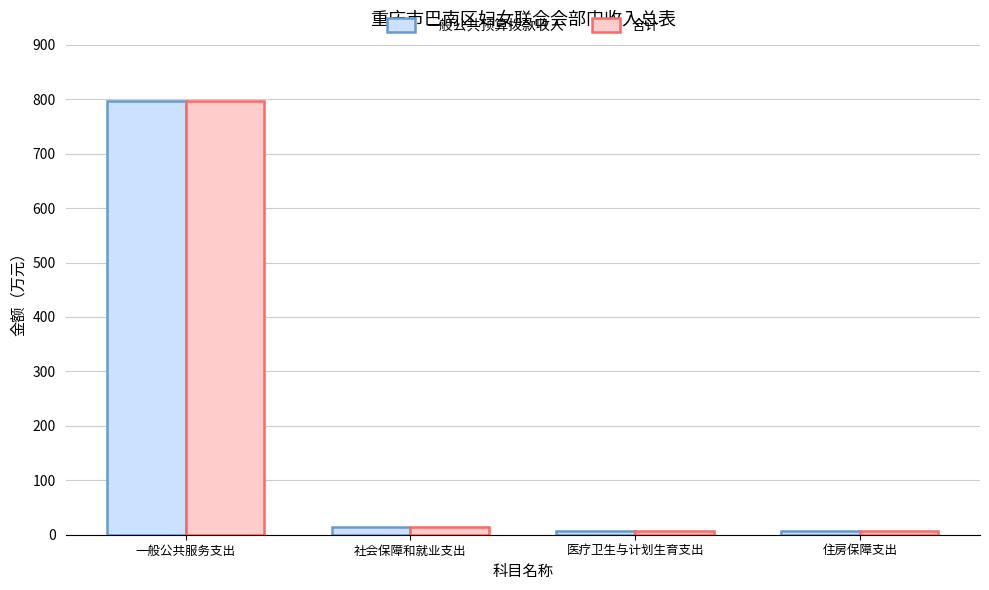

At which category is the sum across all series the highest?

一般公共服务支出